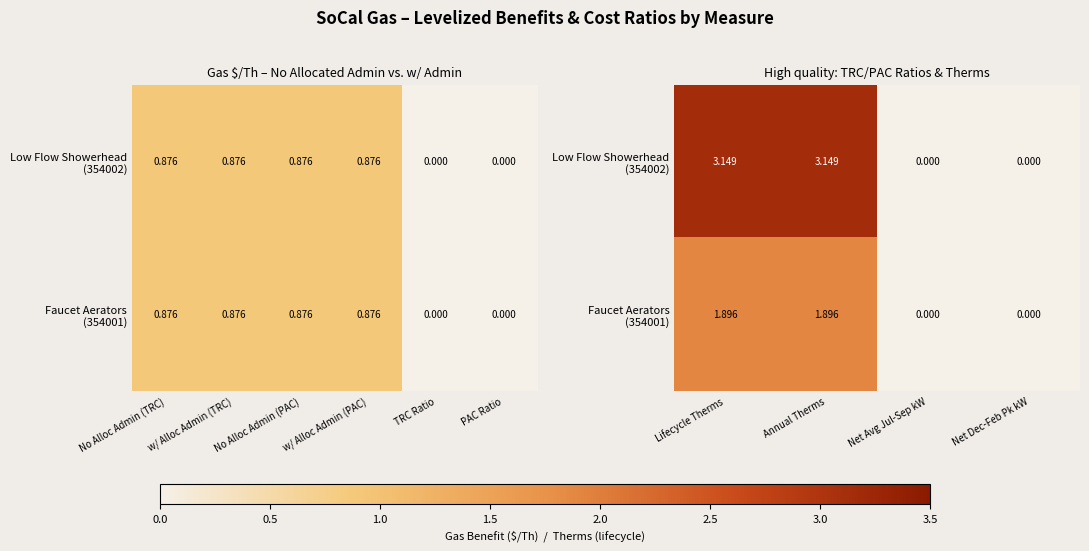

The Low Flow Showerhead (354002) series shows -1.5 at Net Dec-Feb Pk kW. True or false?

False